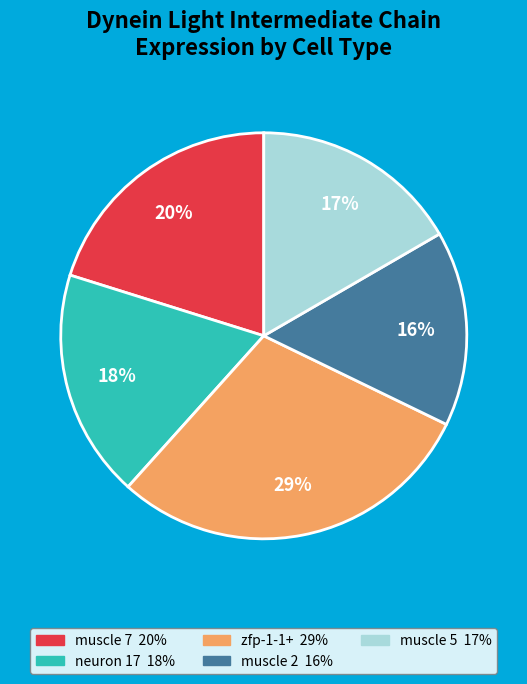

Is it true that neuron 17 is 4% of the pie?

False